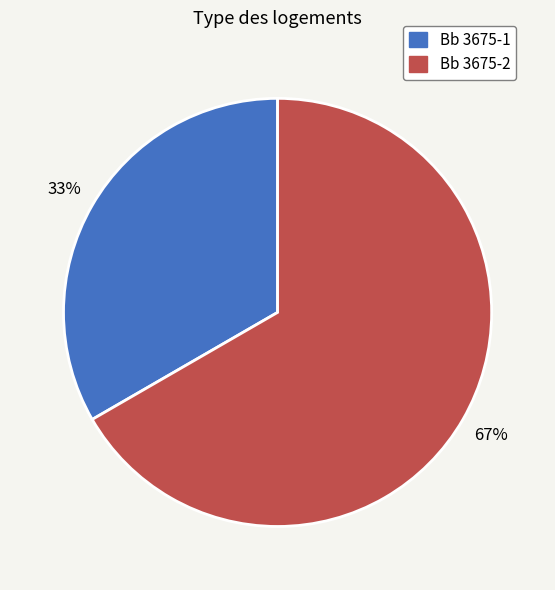

What is the largest slice in the pie chart?

Bb 3675-2